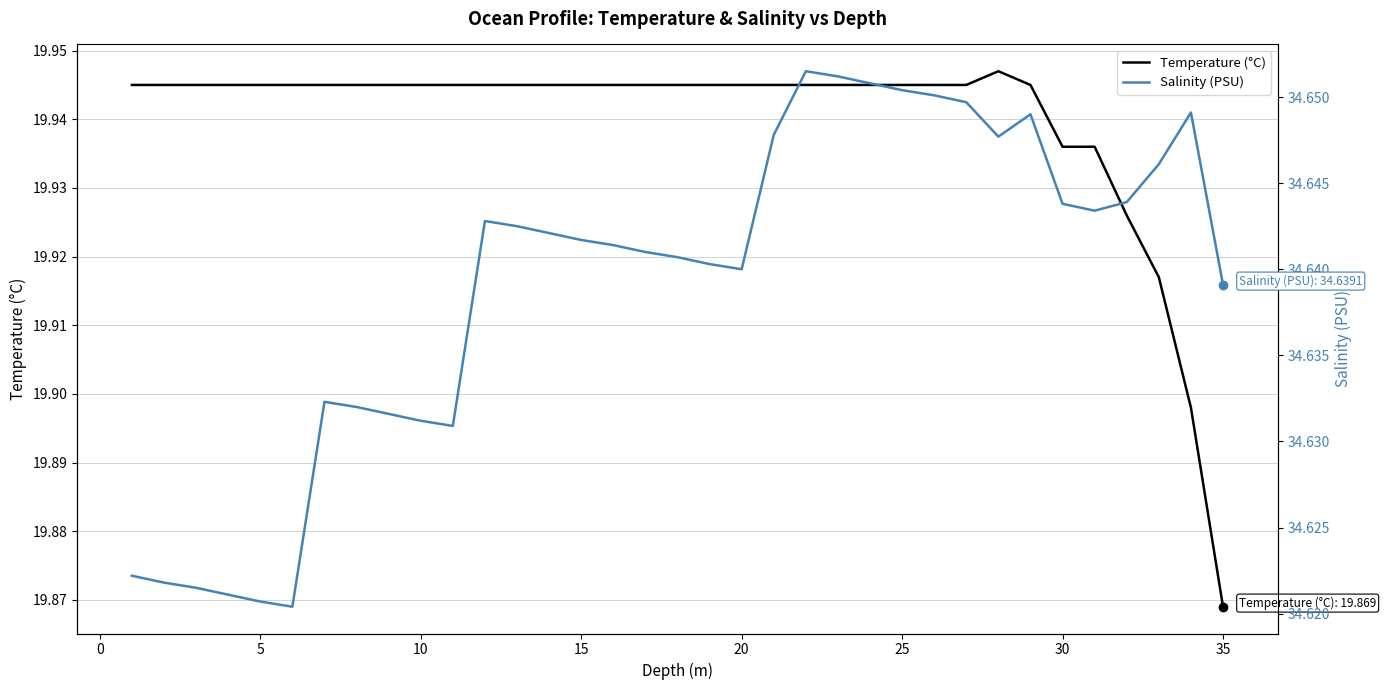

At how many categories does at least one series exceed 21?

35